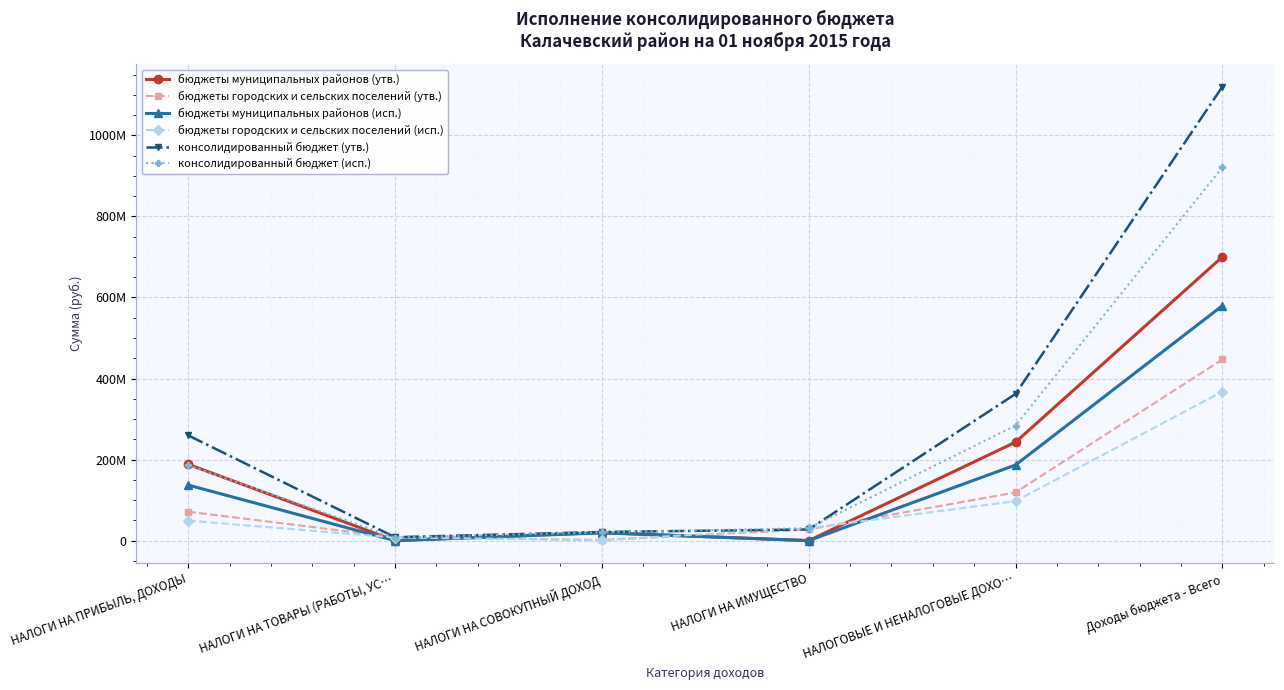

Does the chart have visible grid lines?

Yes